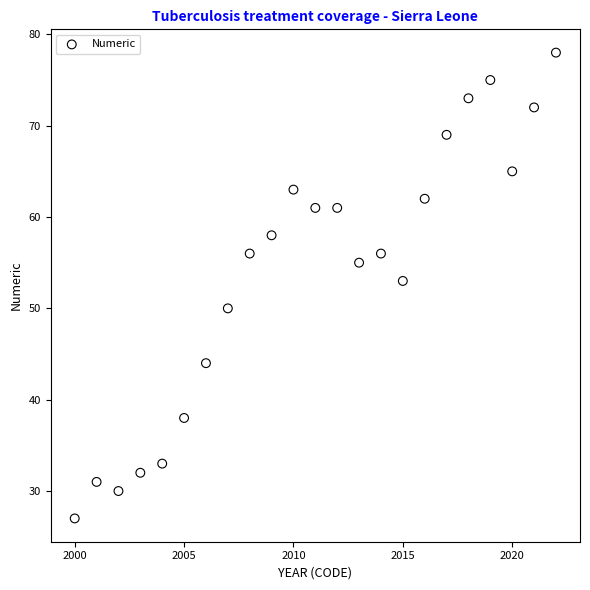

What Y value in the scatter plot is closest to 52?

53